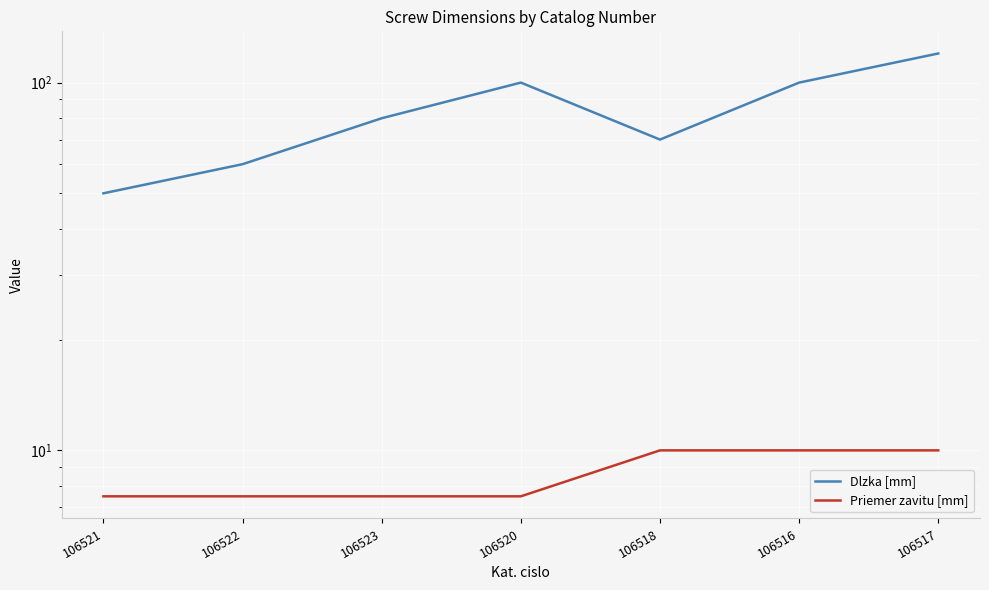

Reading left to right, what are all the values shown in this chart?

Dlzka [mm]: 106521=50.0	106522=60.0	106523=80.0	106520=100.0	106518=70.0	106516=100.0	106517=120.0
Priemer zavitu [mm]: 106521=7.5	106522=7.5	106523=7.5	106520=7.5	106518=10.0	106516=10.0	106517=10.0